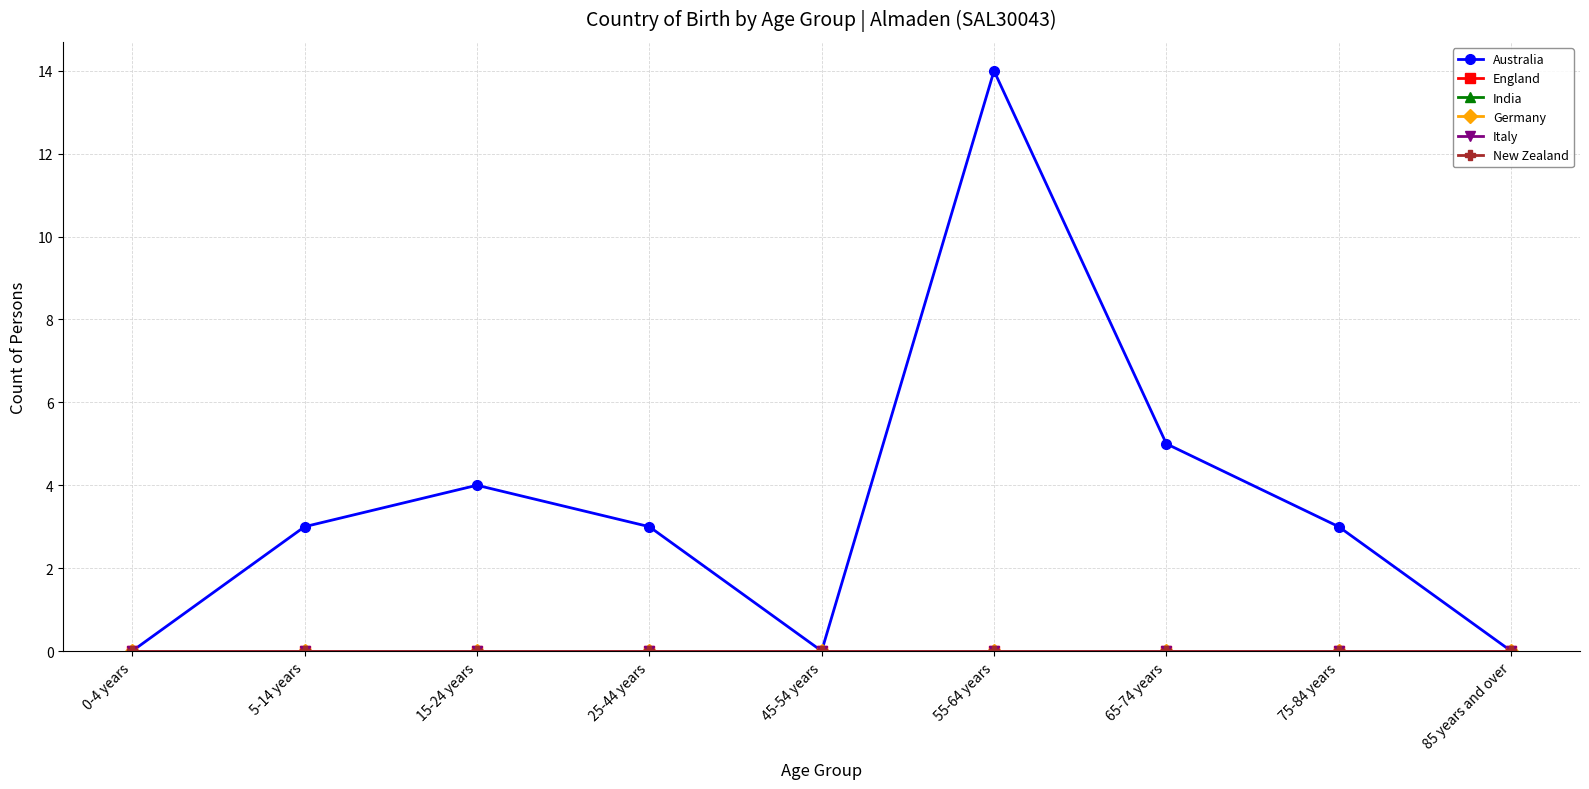

What position from the right is 55-64 years?

4